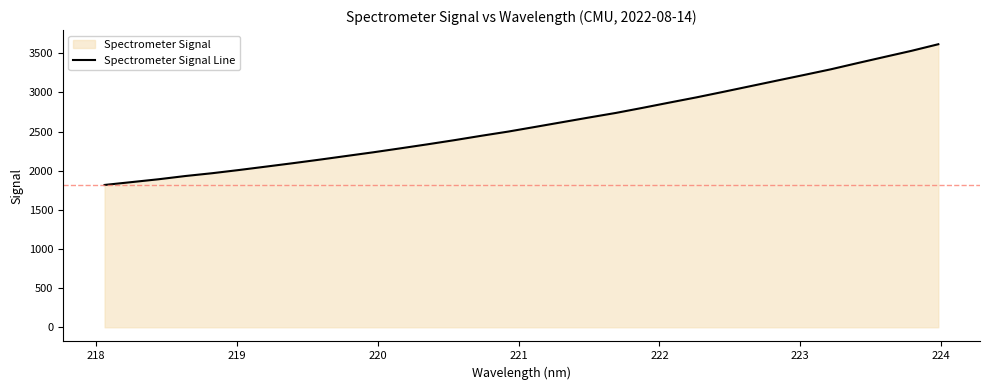

What is the difference between the maximum and minimum values?

1796.8